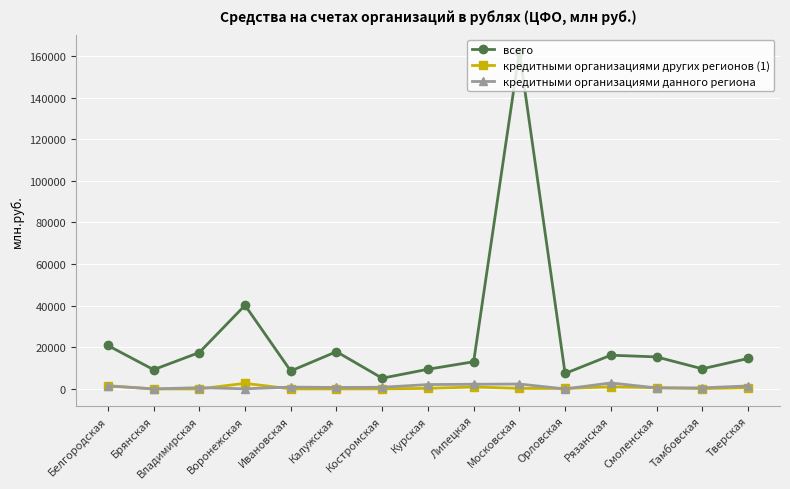

Which series has the largest total across all categories?

всего